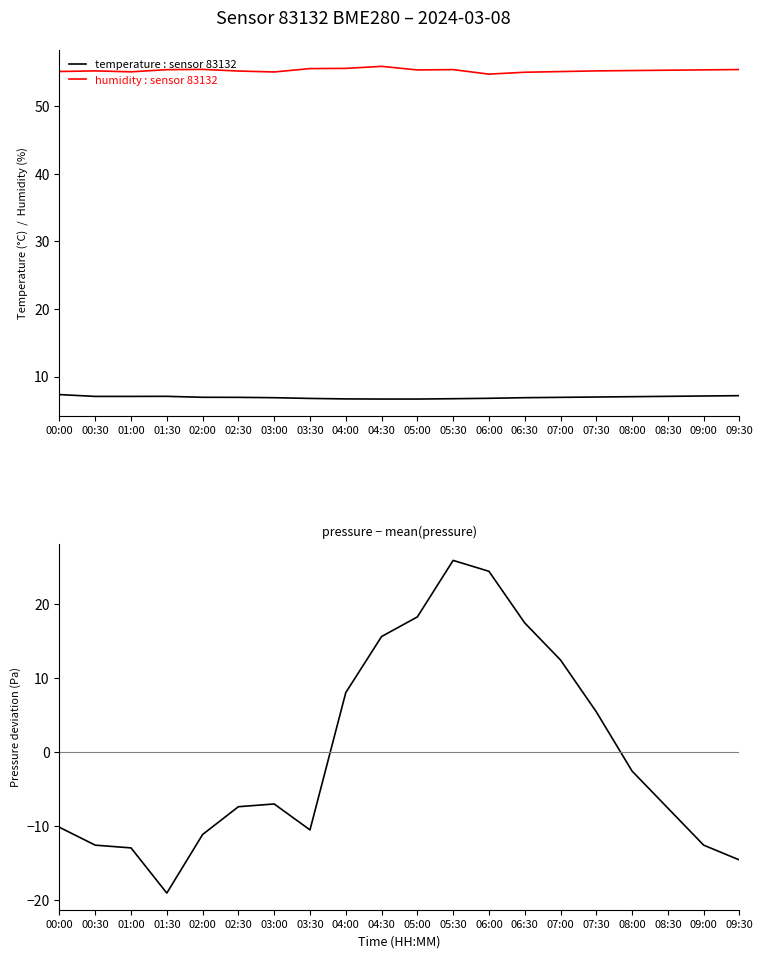

At which label is temperature closest to 7?

07:30